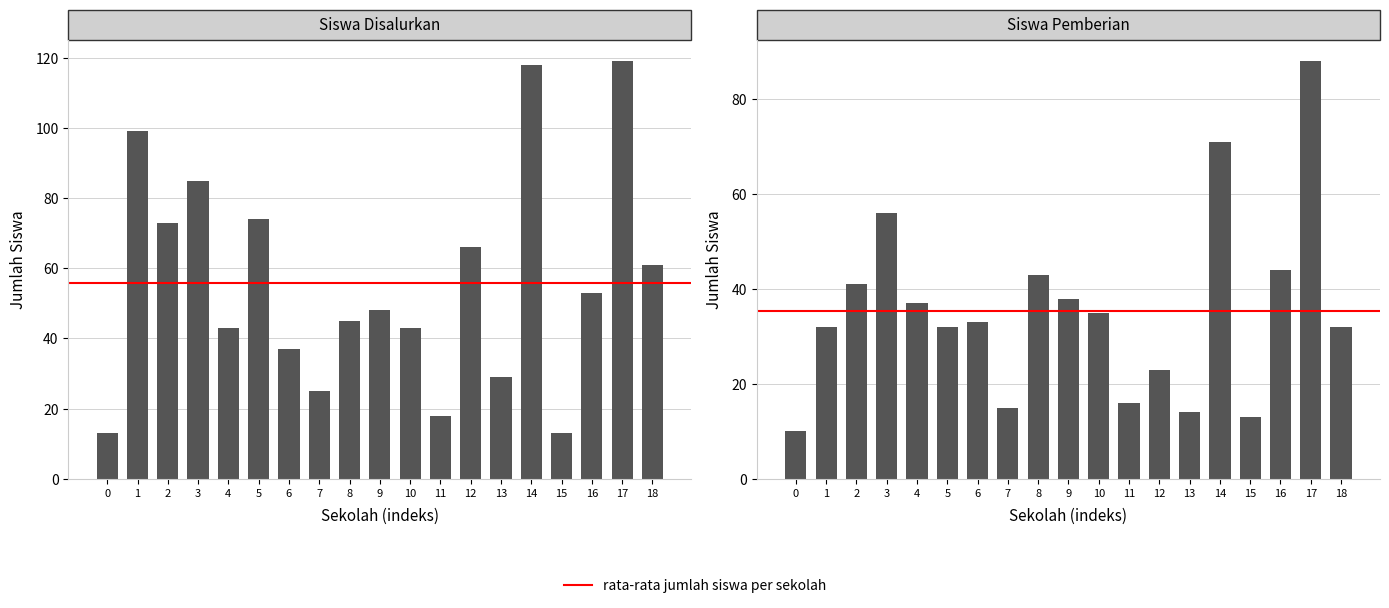

What is the minimum value shown in the chart?

10